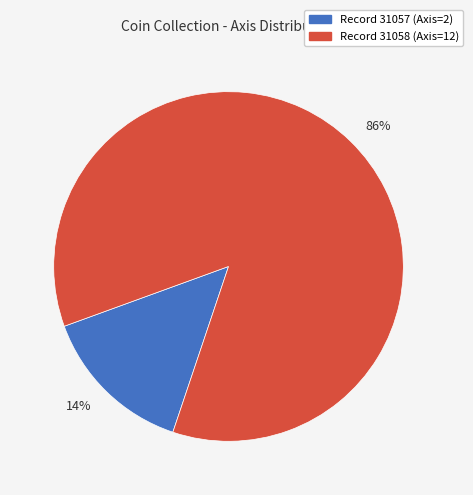

Which slice is the largest?

86%